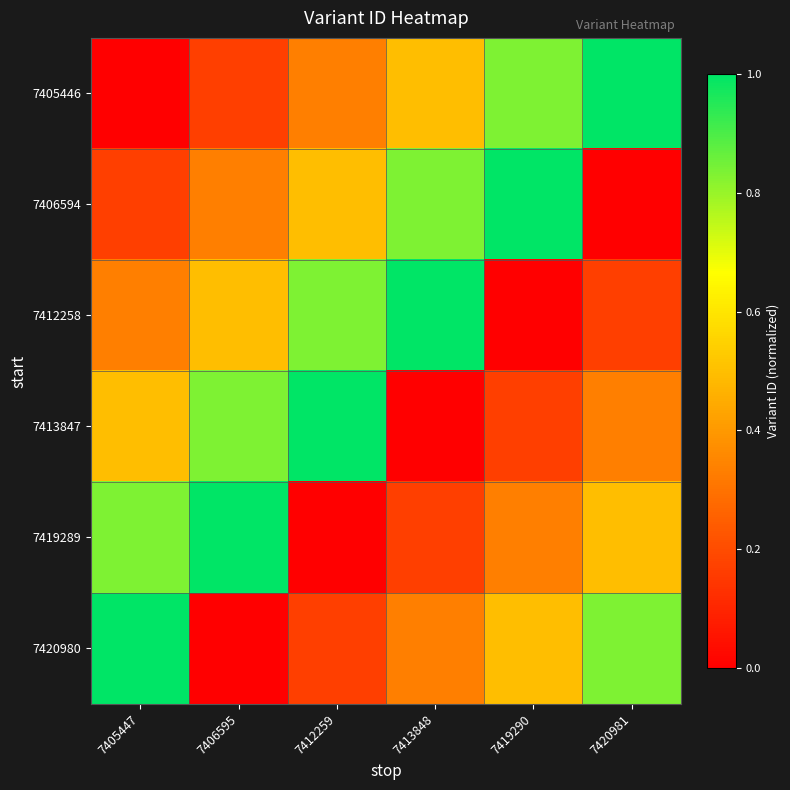

Which category has the lowest value across all series?

7405447